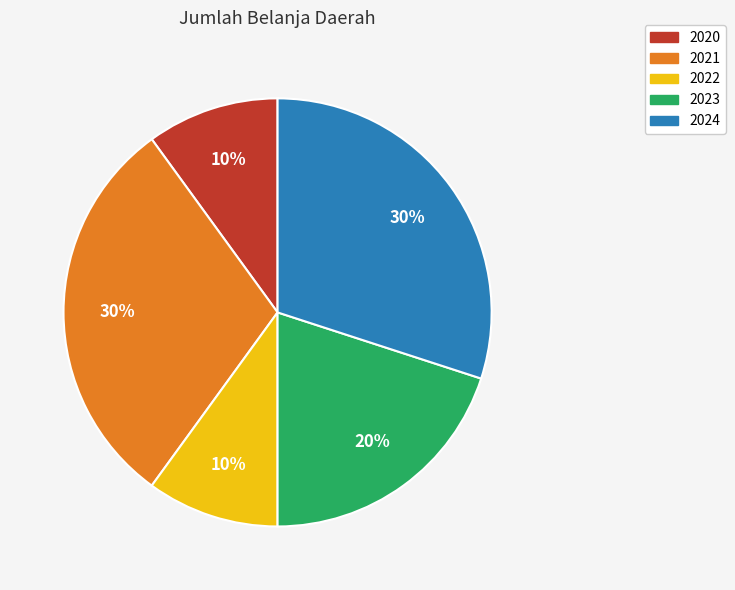

How many segments does this pie chart have?

5